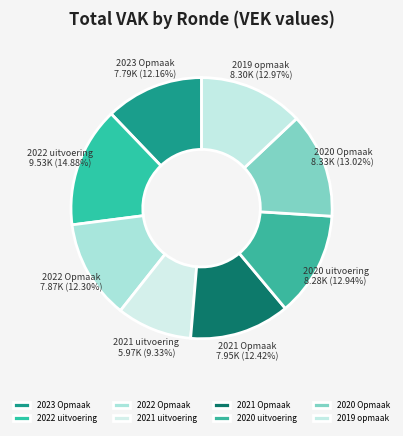

What is the smallest slice in the pie chart?

2021 uitvoering